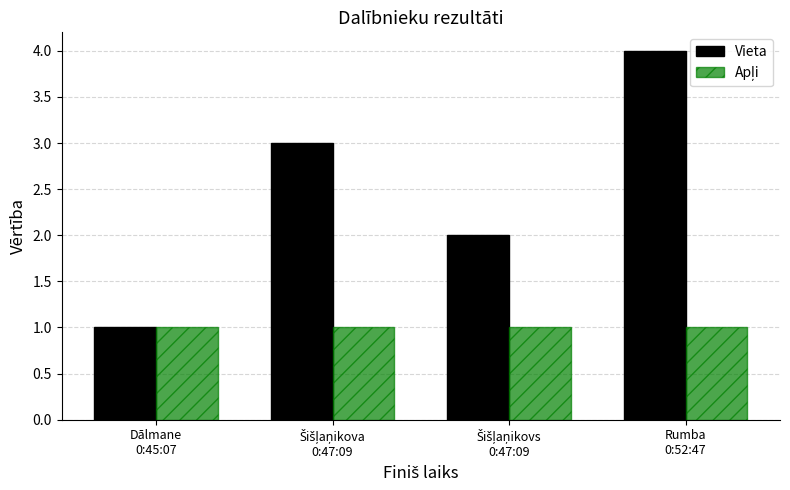

Which series has the largest total across all categories?

Vieta